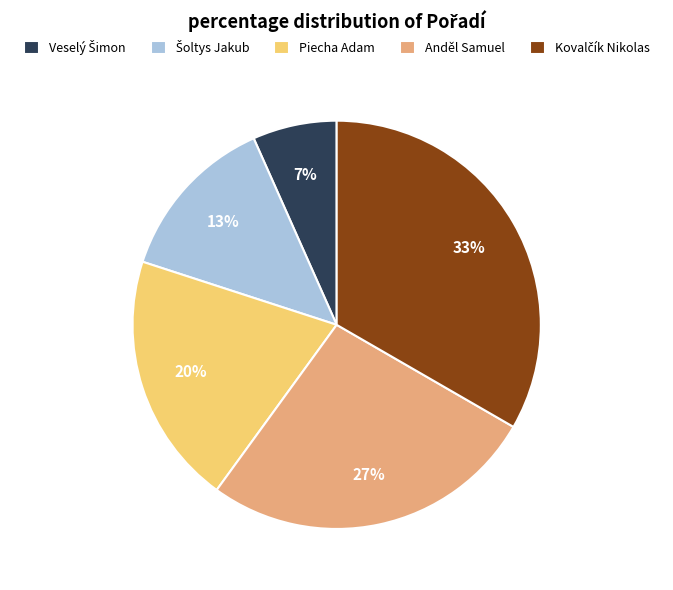

The Anděl Samuel slice represents 35% of the pie. True or false?

False